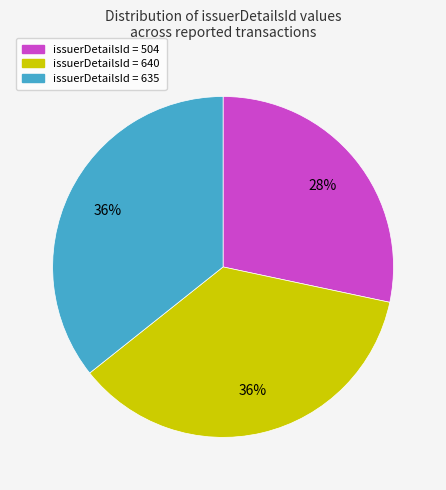

To the nearest percent, what is the difference between the largest and smallest slice percentages?

8%